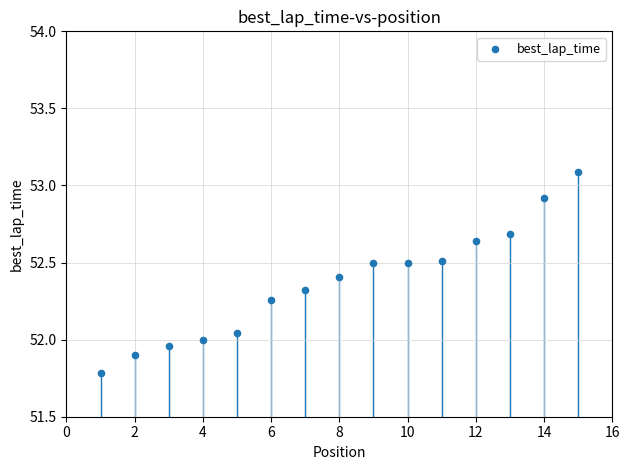

What is the range of Y values (max minus min)?

1.3